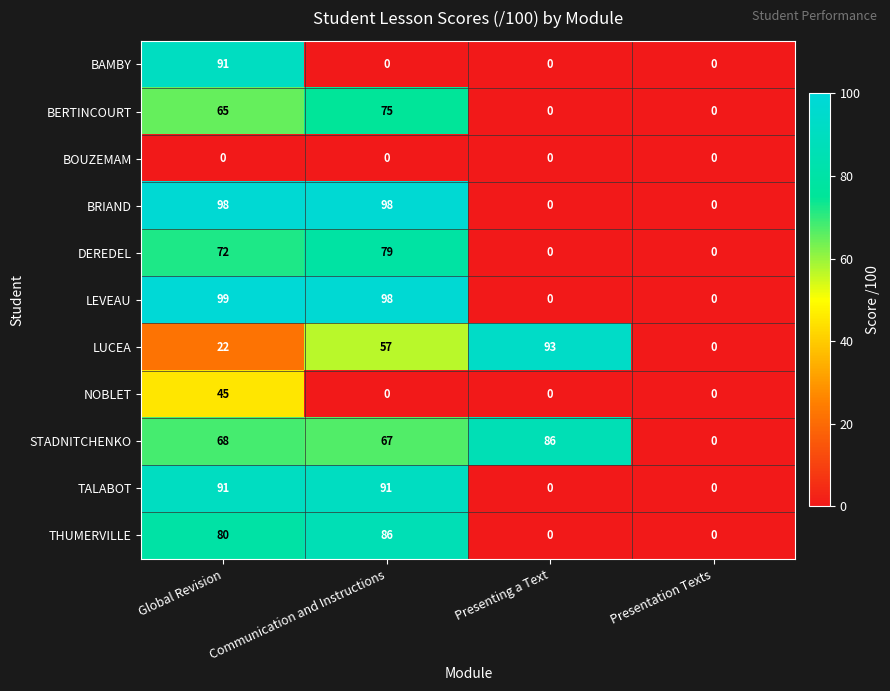

What is the difference between the maximum and minimum values in the TALABOT series?

91